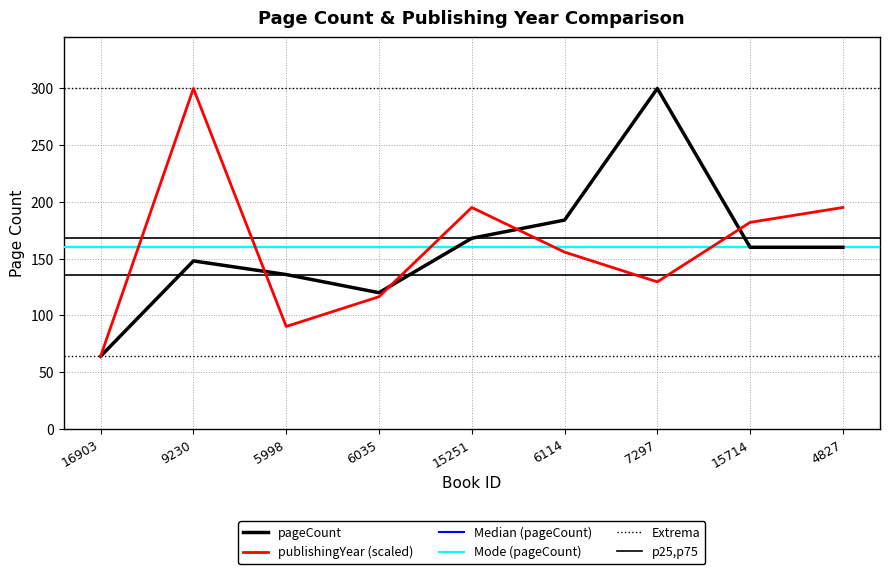

Which series has the largest total across all categories?

pageCount